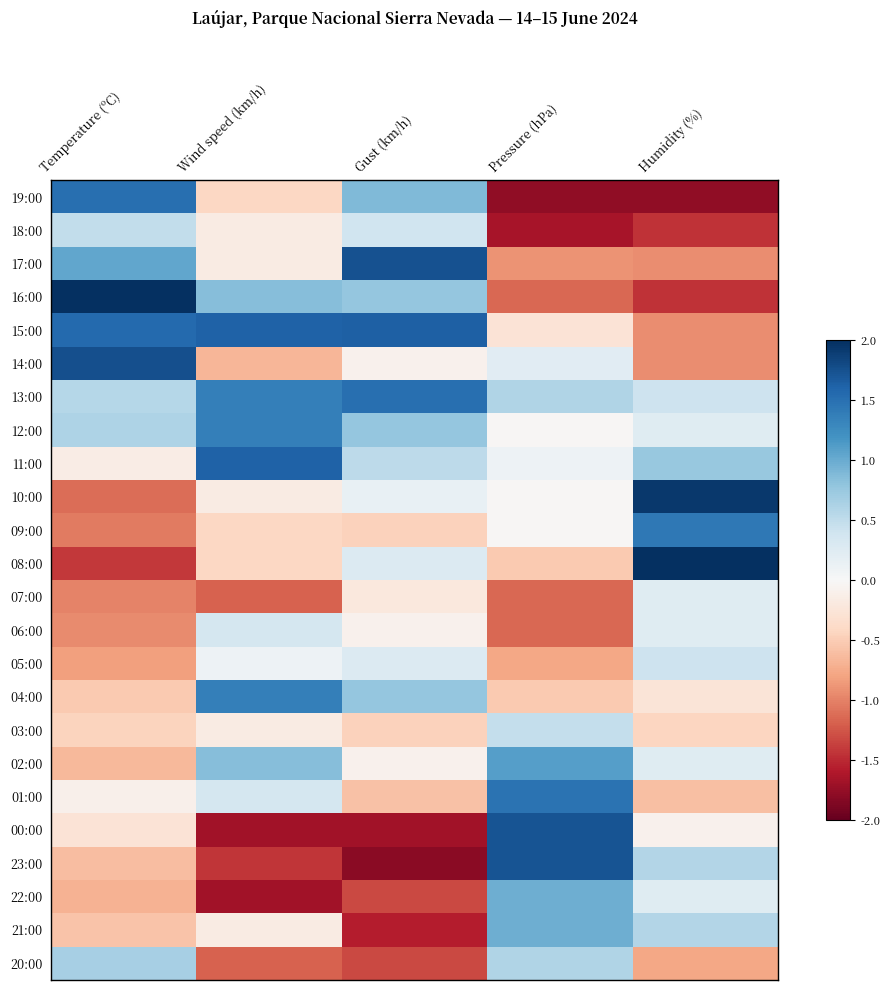

What is the difference between the highest and lowest values at Pressure (hPa)?

3.5